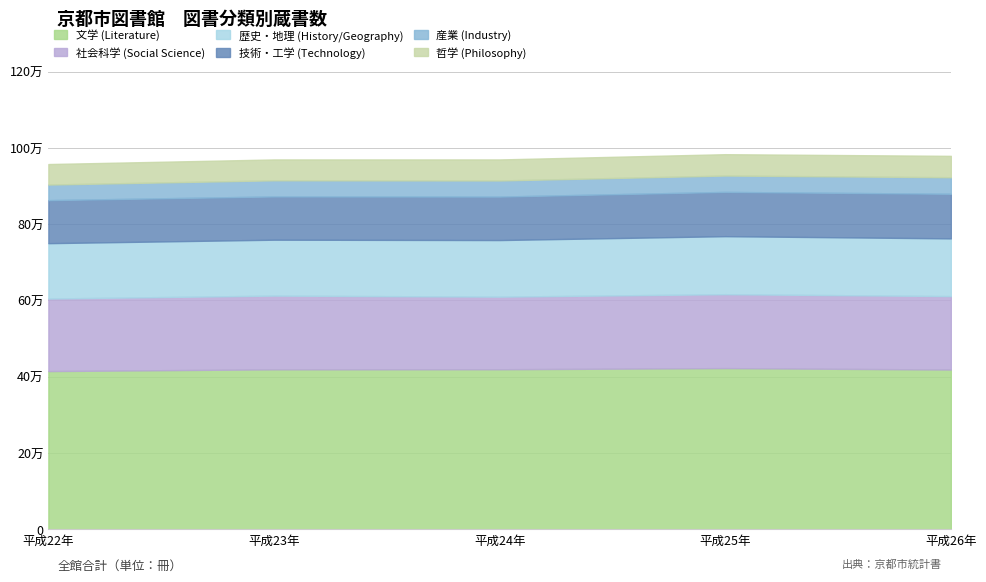

Read the 文学 (Literature) value at 平成24年, to the nearest 100.

419500